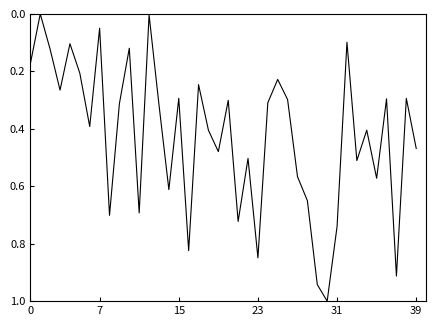

What is the difference between the maximum and minimum values?

1.0